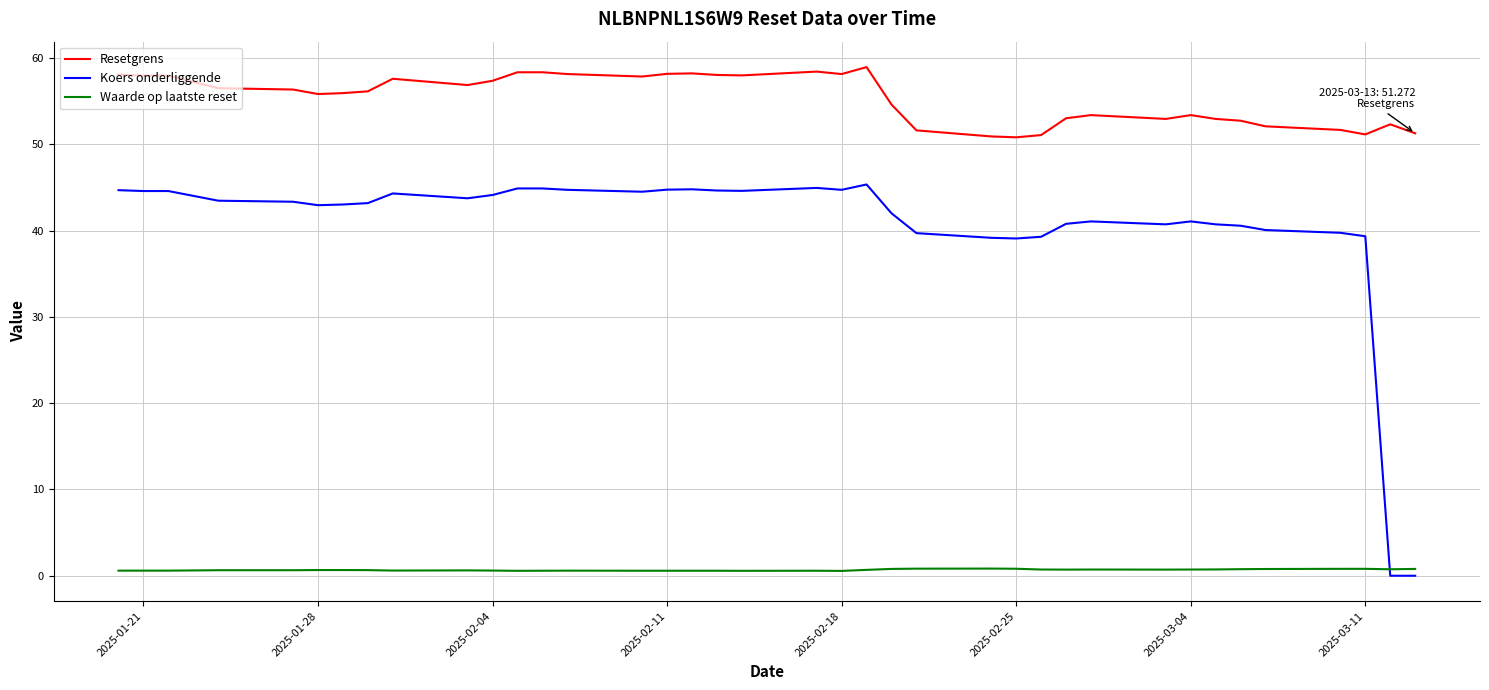

What is the difference between the maximum and minimum values in the Koers onderliggende series?

45.3